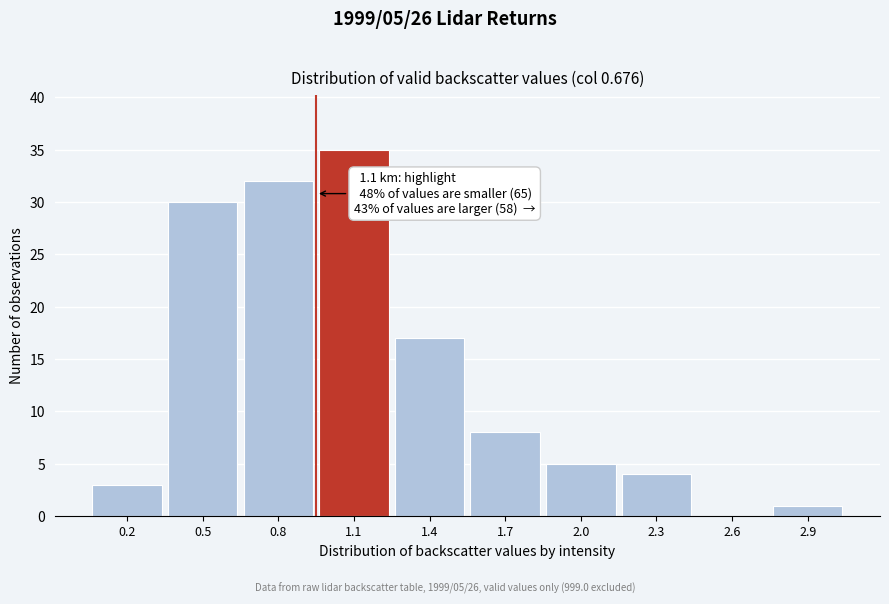

Reading left to right, list all the values displayed in this chart.

0.2=3	0.5=30	0.8=32	1.1=35	1.4=17	1.7=8	2.0=5	2.3=4	2.6=0	2.9=1